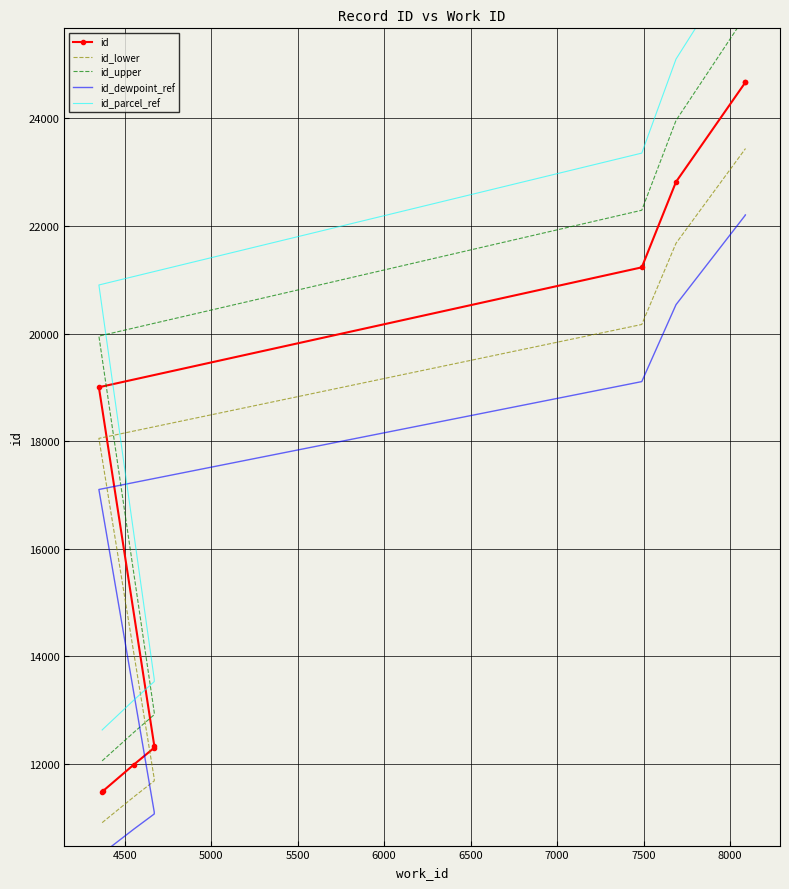

What is the minimum value for id_lower?

10911.7